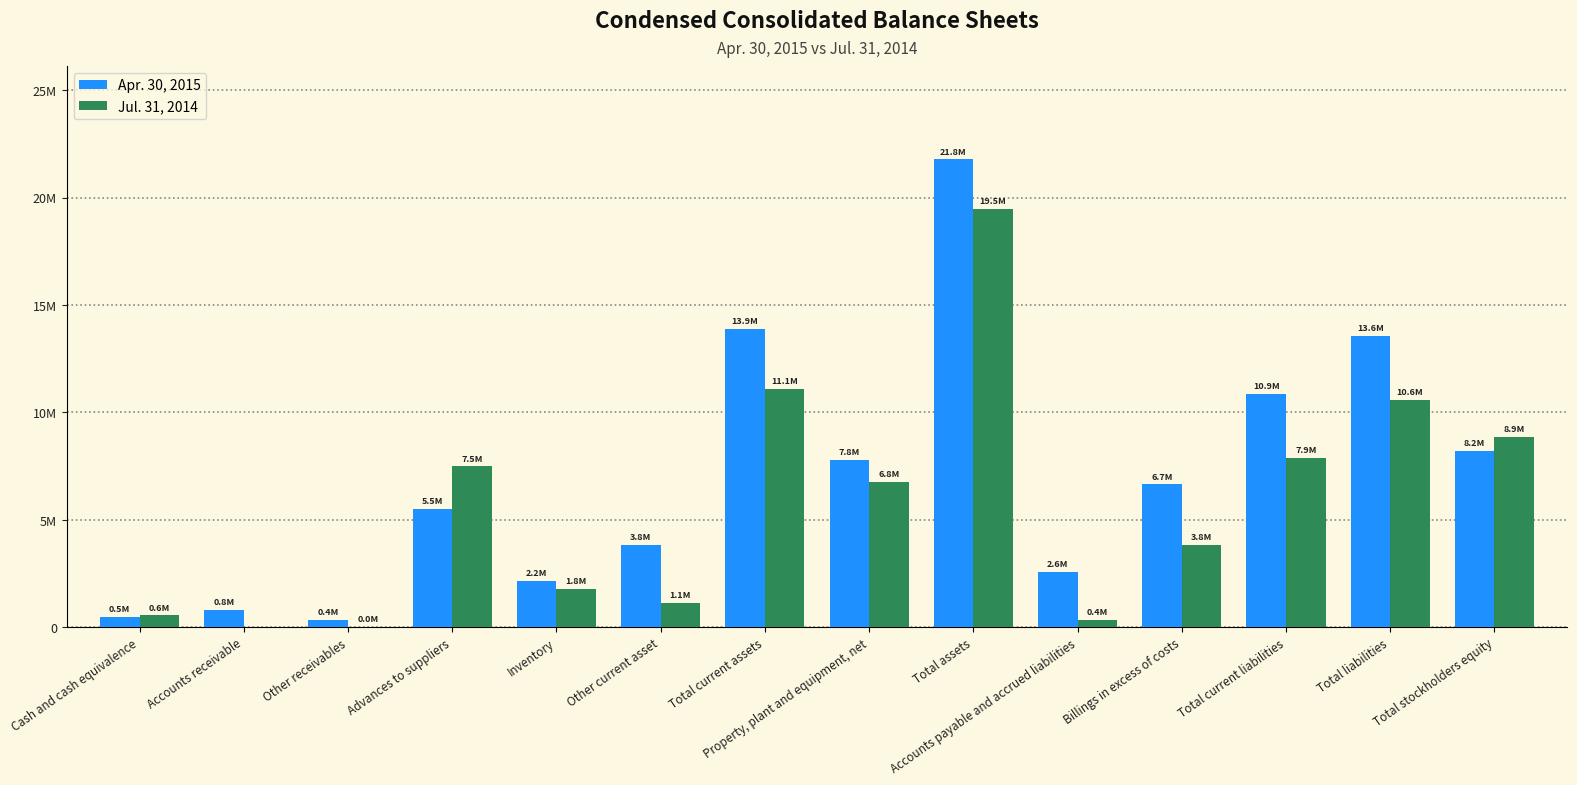

What is the difference between the maximum and minimum values in the Apr. 30, 2015 series?

21430756